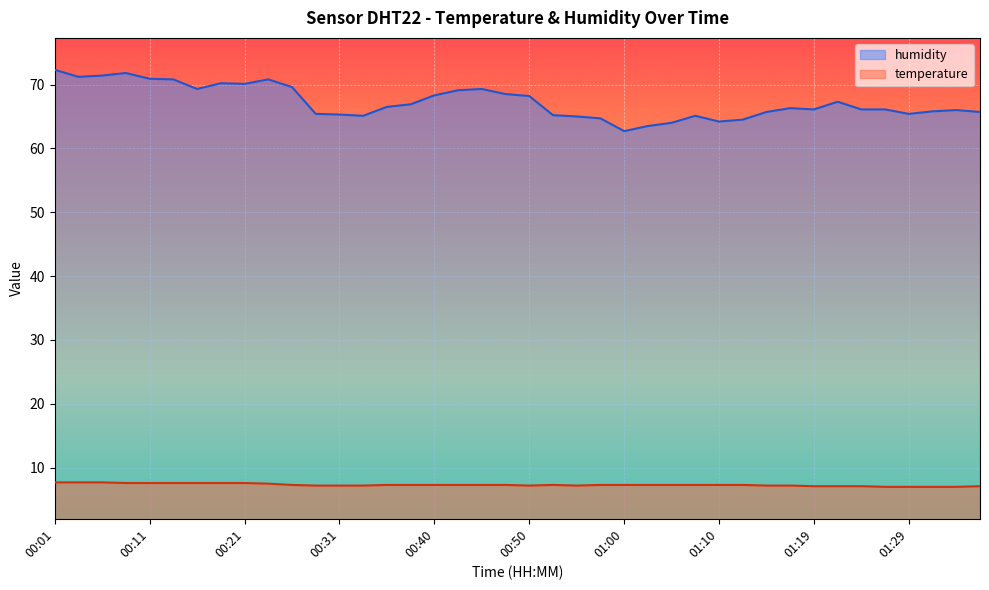

List the series in order of their overall mean, highest first.

humidity, temperature